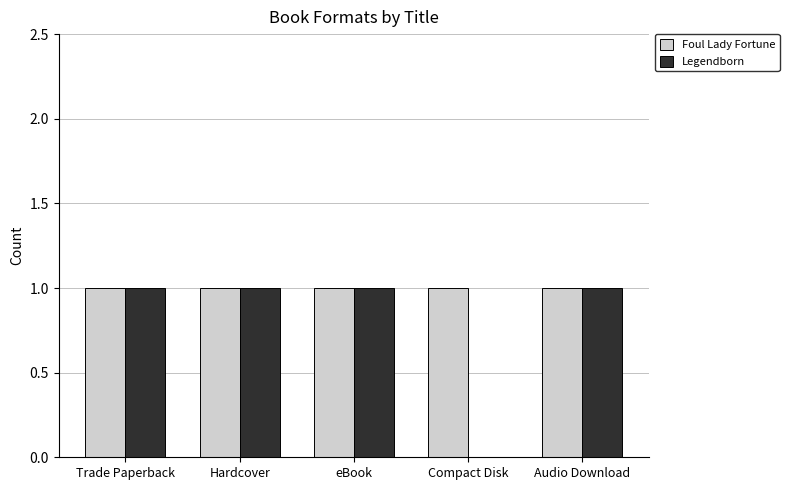

Which series changed the most between eBook and Compact Disk?

Legendborn